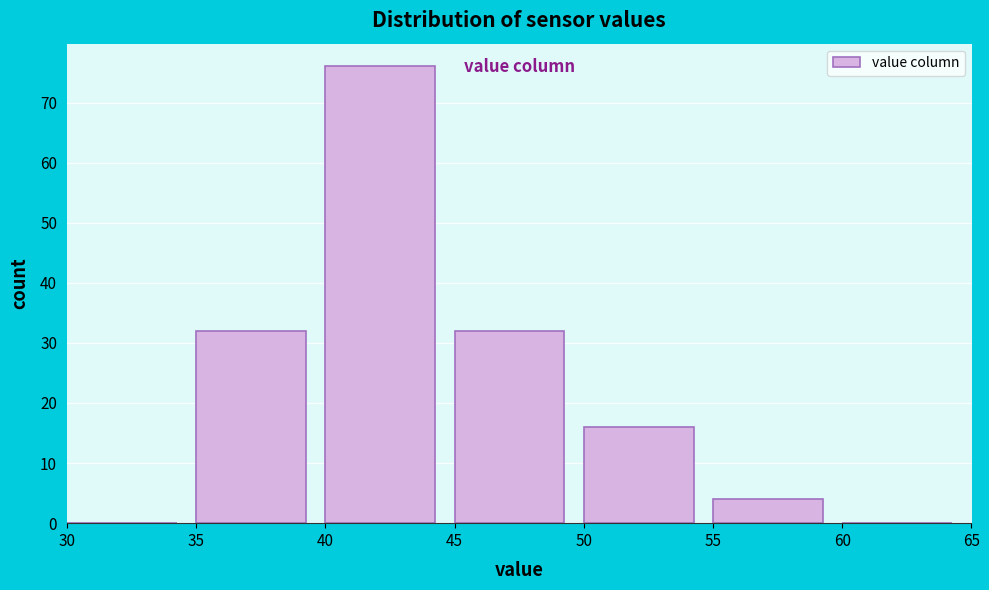

Reading left to right, list every bar in this chart as the range it spans on the x-axis followed by its height. The values are not printed on the chart, so give them approximately, as read against the axis.

30 to 35: 0
35 to 40: 32
40 to 45: 76
45 to 50: 32
50 to 55: 16
55 to 60: 4
60 to 65: 0